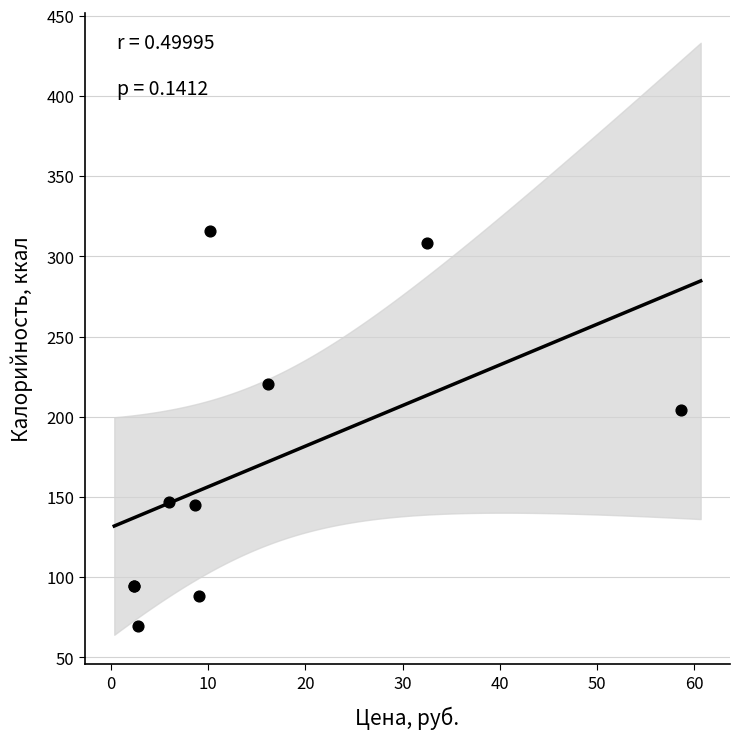

What Y value in the scatter plot is closest to 192?

204.0